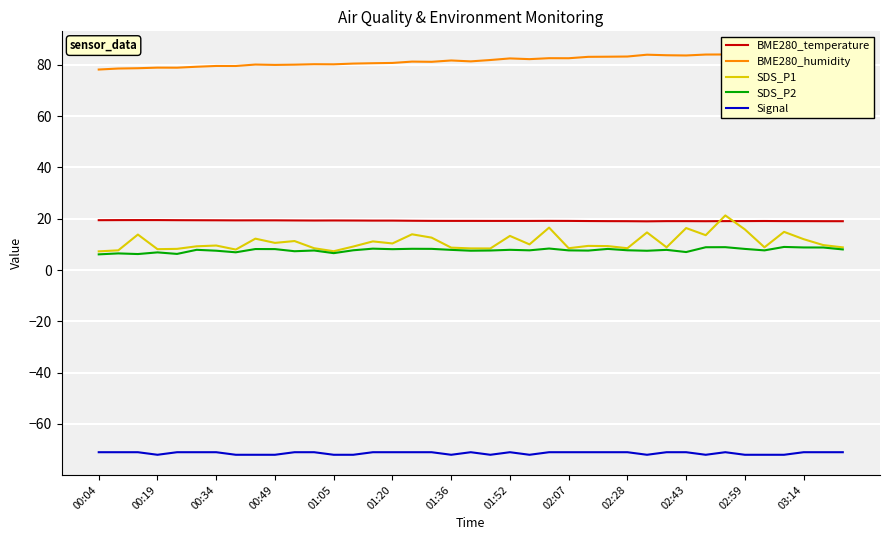

What are all the series names shown in the legend?

BME280_temperature, BME280_humidity, SDS_P1, SDS_P2, Signal